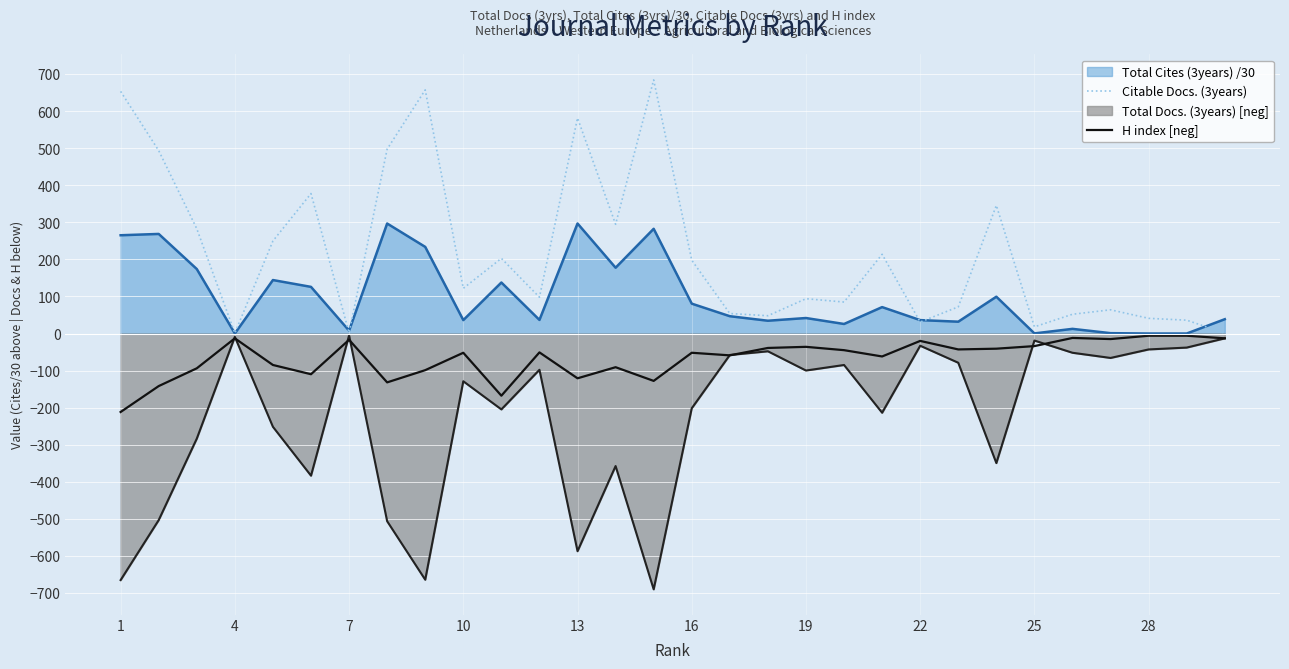

What is the greatest value displayed?

685.0